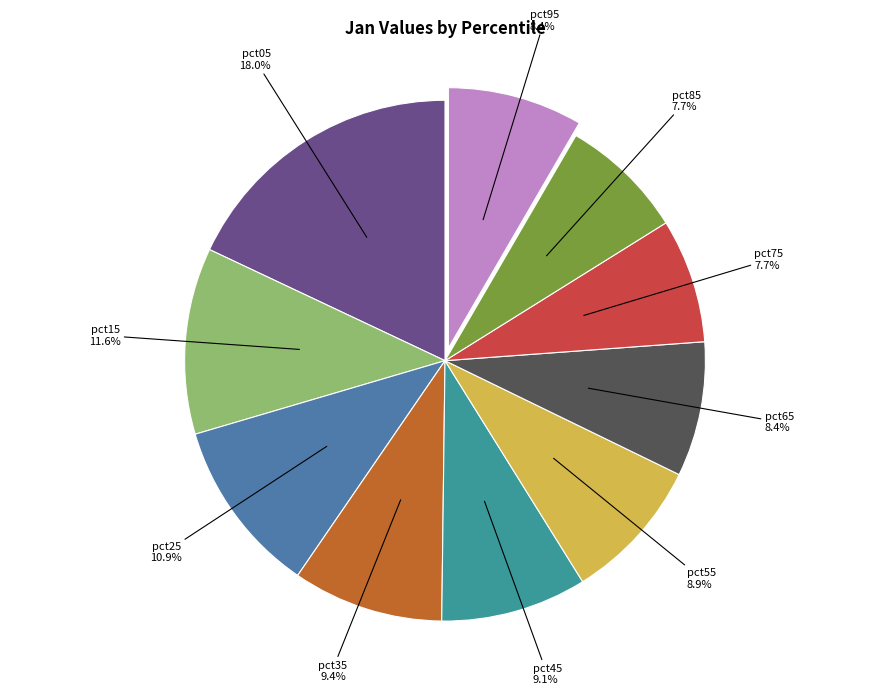

Is it true that pct55 is 16% of the pie?

False